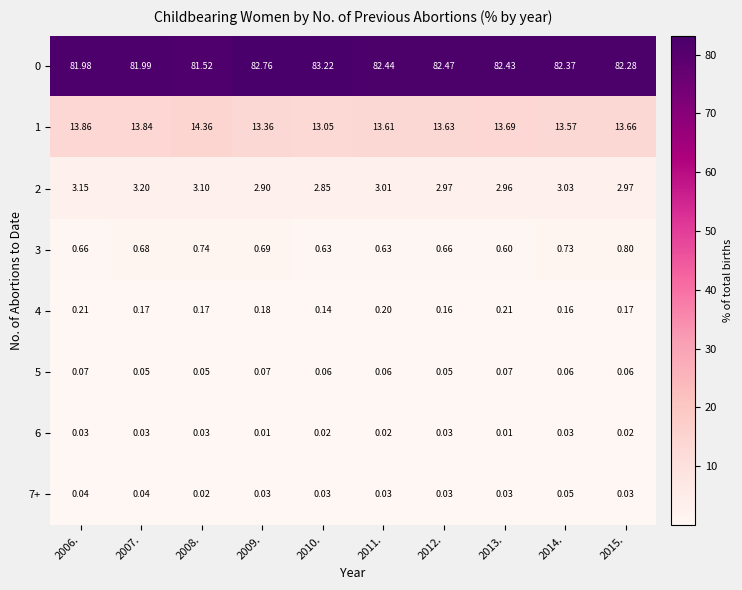

Is the value of 1 at 2015. greater than the value of 6 at 2007.?

Yes